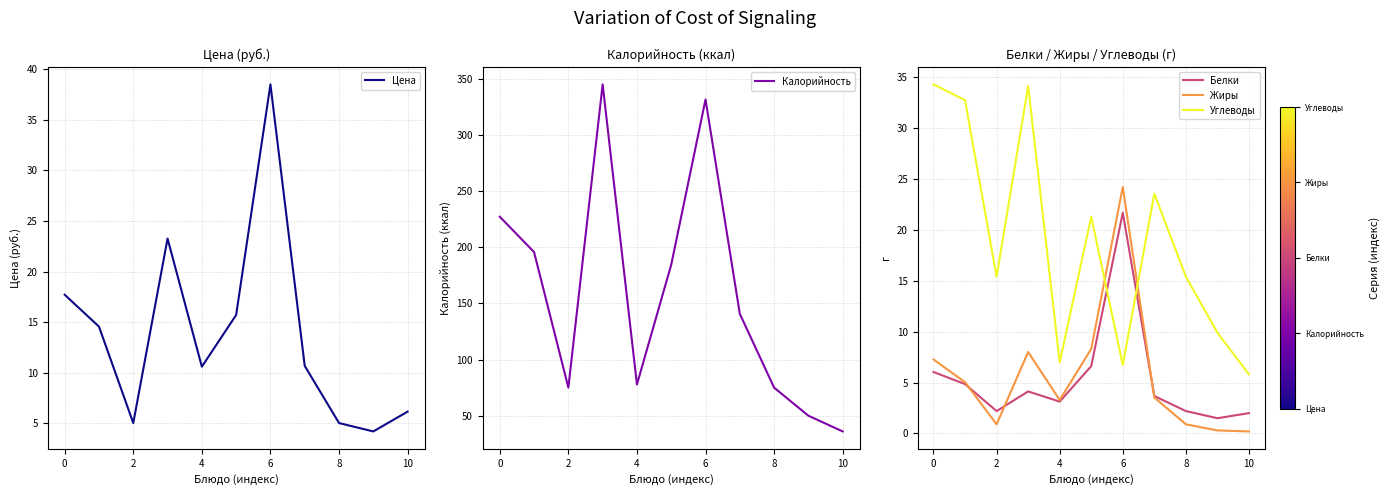

What is the lowest value of the Белки series?

1.5